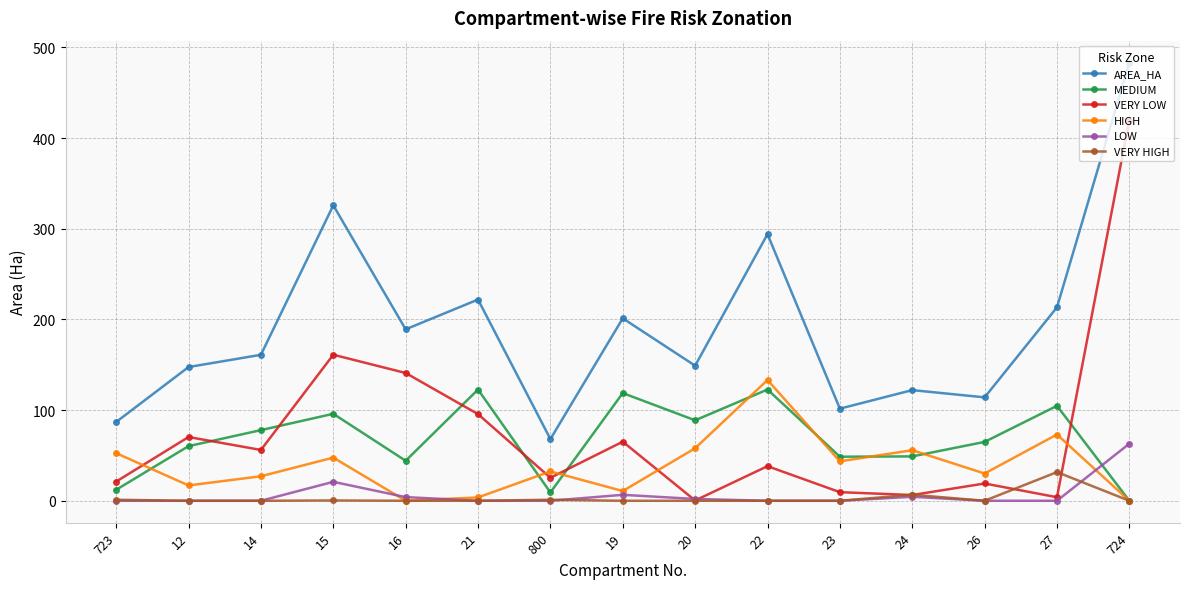

Is it true that VERY LOW equals 70.5 at 16?

False